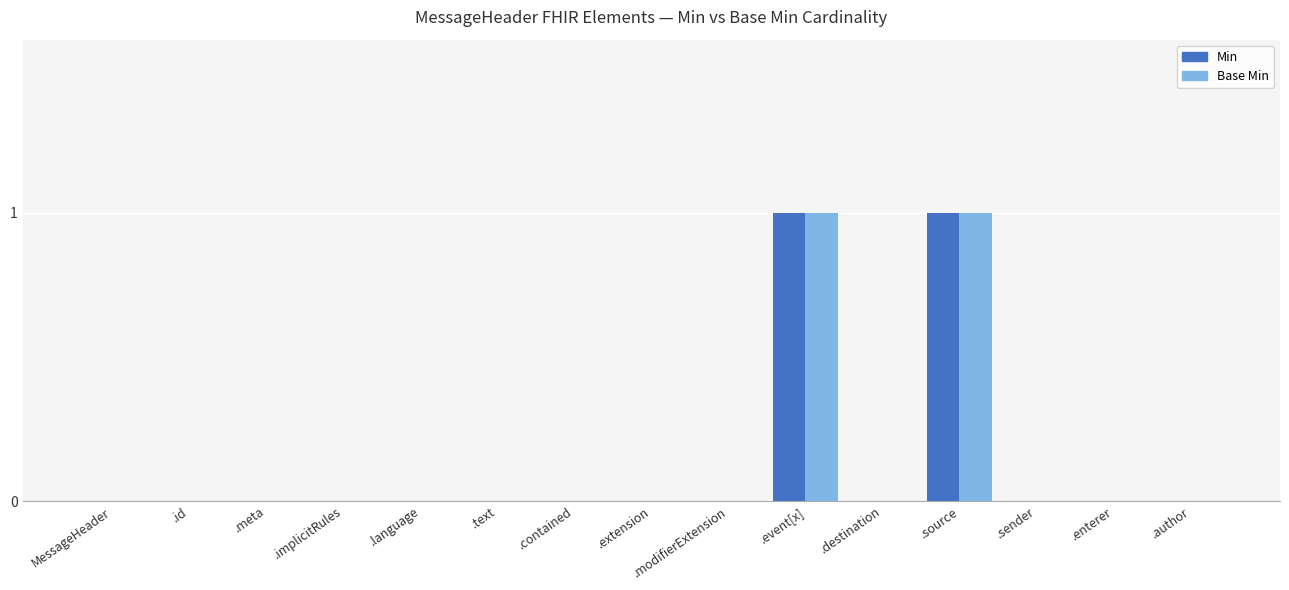

Count the number of data series in this chart.

2